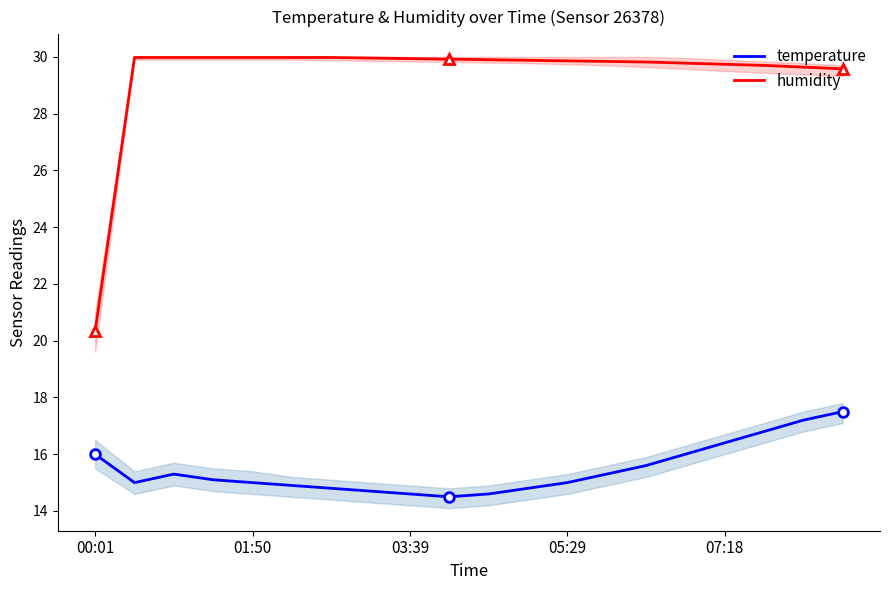

Does the chart have visible grid lines?

No